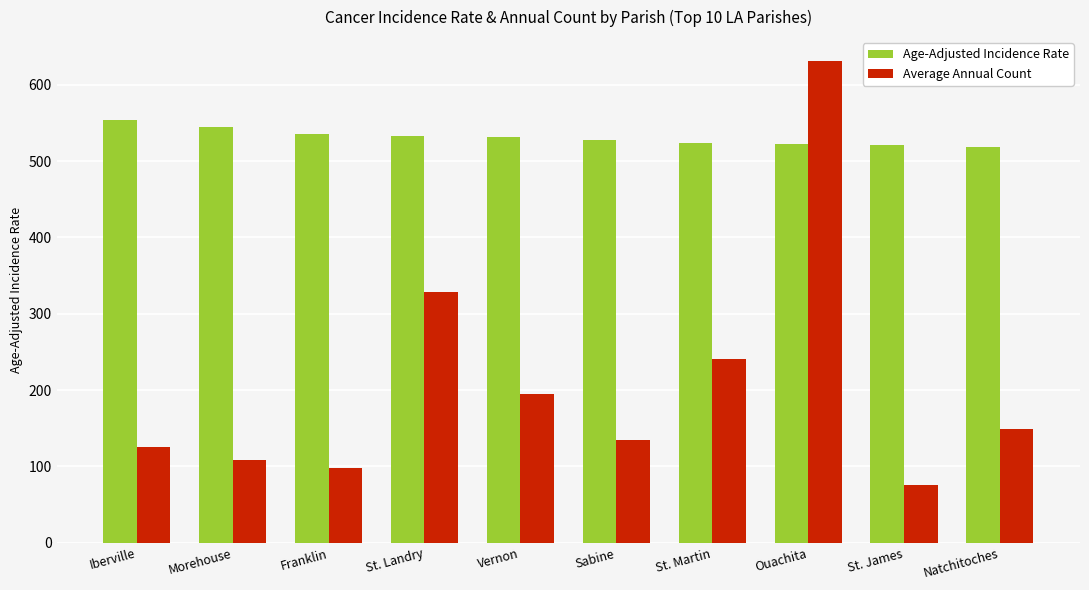

Count the number of data series in this chart.

2